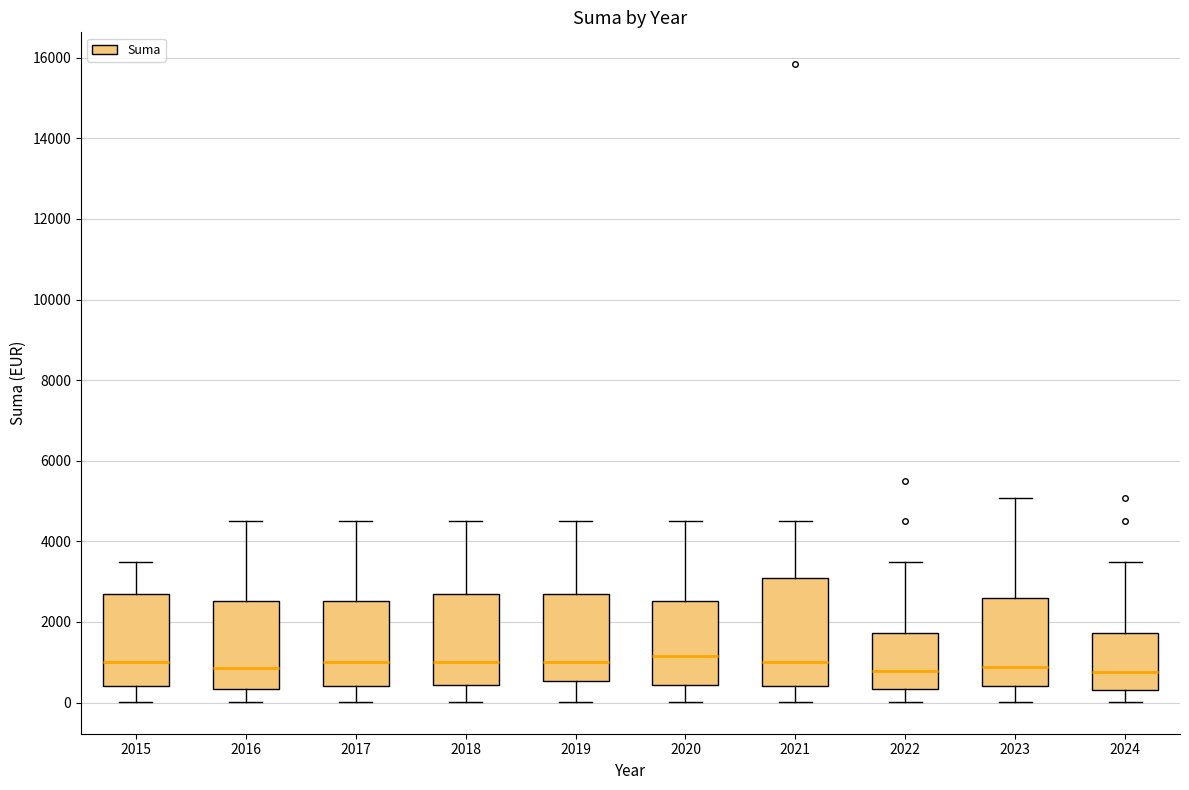

Where does the median line of the box at x = 2016 sit on the y-axis? The values are not printed on the chart, so give them approximately, as read against the axis.

800